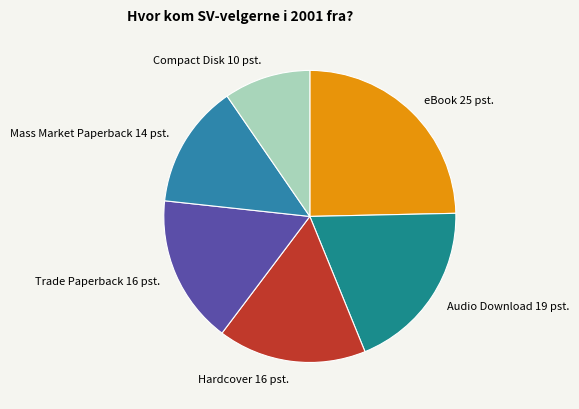

What is the ratio of the value at Hardcover to the value at Audio Download?

0.9